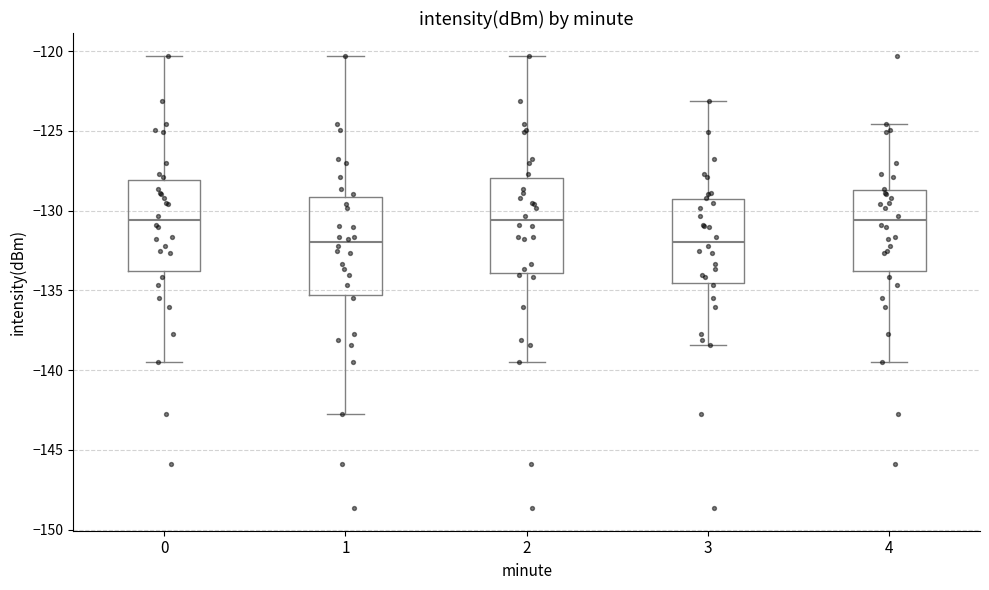

Reading left to right, read every box against the y-axis: the position of its median line, the range the box covers, and the ends of its whiskers. The values are not printed on the chart, so give them approximately, as read against the axis.

0: median -130.5, box -134.0 to -128.0, whiskers -139.5 to -120.5
1: median -132.0, box -135.5 to -129.0, whiskers -142.5 to -120.5
2: median -130.5, box -134.0 to -128.0, whiskers -139.5 to -120.5
3: median -132.0, box -134.5 to -129.5, whiskers -138.5 to -123.0
4: median -130.5, box -134.0 to -128.5, whiskers -139.5 to -124.5